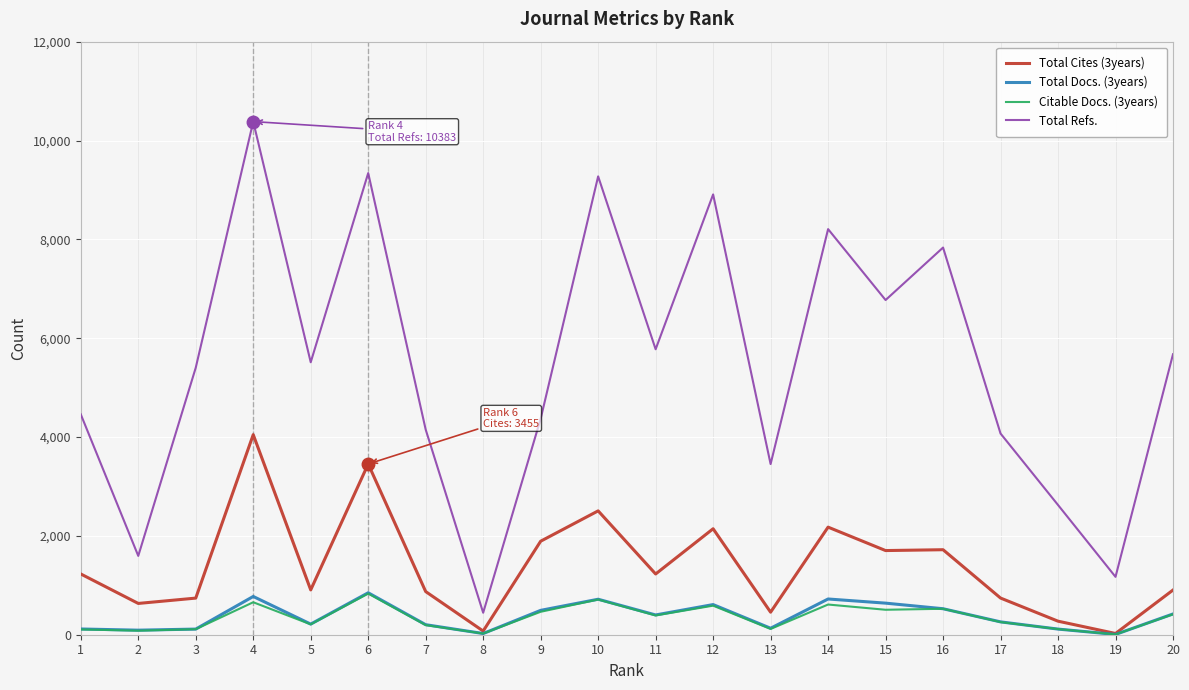

Which series changed the most between 6 and 15?

Total Refs.